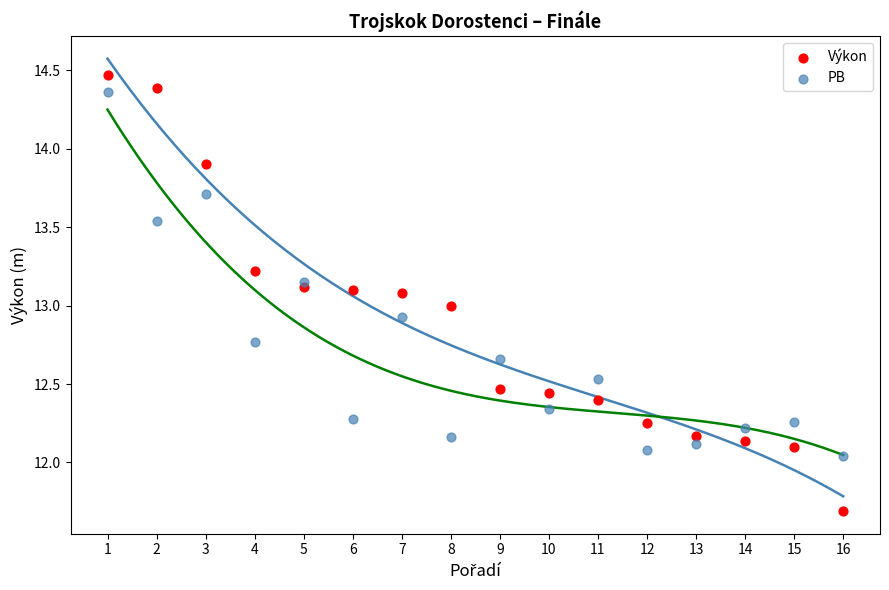

Which series has the largest Y range (max minus min)?

Výkon